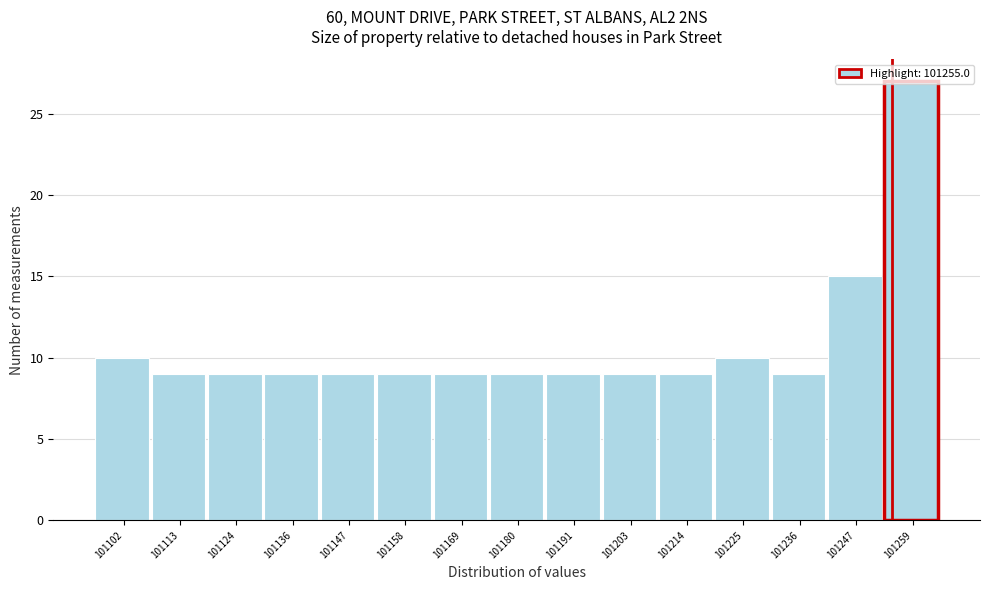

What is the height of the bar covering 101186 to 101198 on the x-axis? Neither the bar edges nor the heights are printed on the chart, so give them approximately, as read against the axes.

9